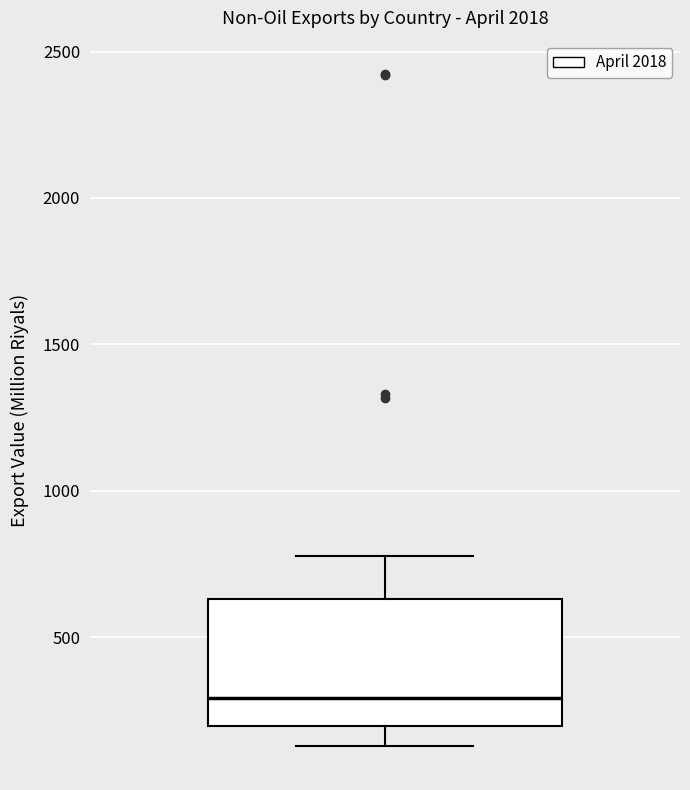

Transcribe this box plot: give where the median line is, the range the box spans, and where the two whiskers end, as read against the y-axis. The values are not printed on the chart, so give them approximately, as read against the axis.

median 300, box 200 to 650, whiskers 150 to 800